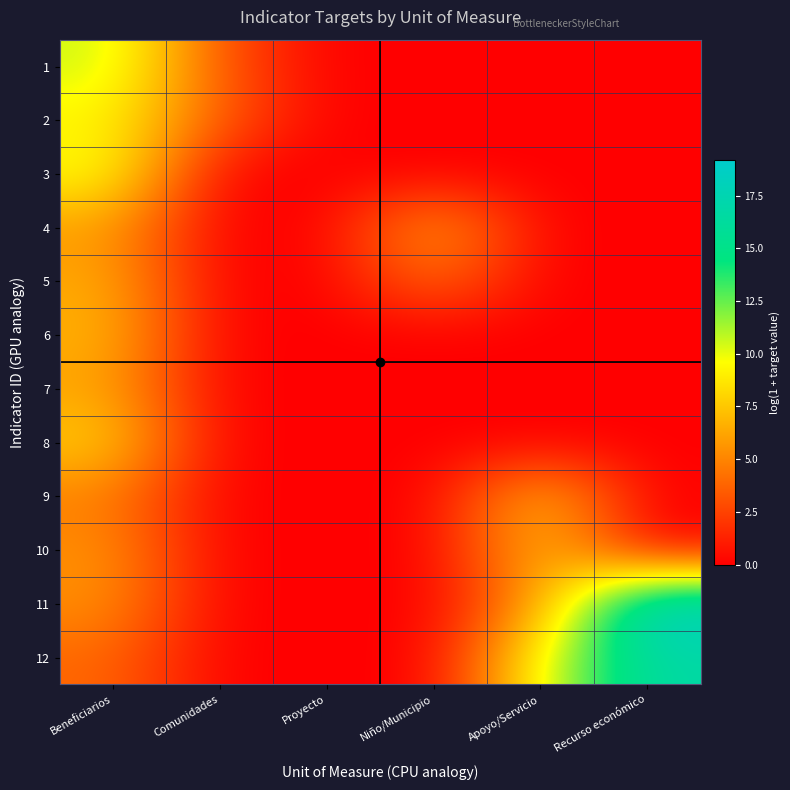

List the series in order of their peak value, lowest first.

7, 5, 4, 6, 10, 9, 8, 2, 3, 1, 12, 11